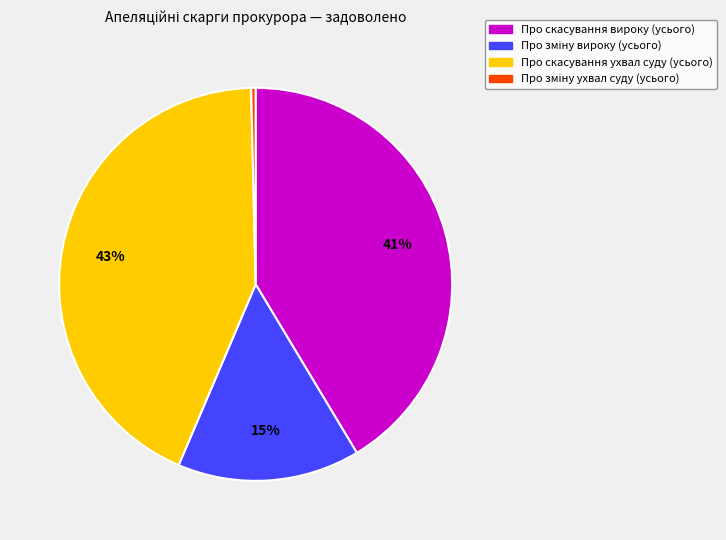

Approximately how many times larger is the value at Про скасування ухвал суду (усього) compared to Про скасування вироку (усього)?

1.0